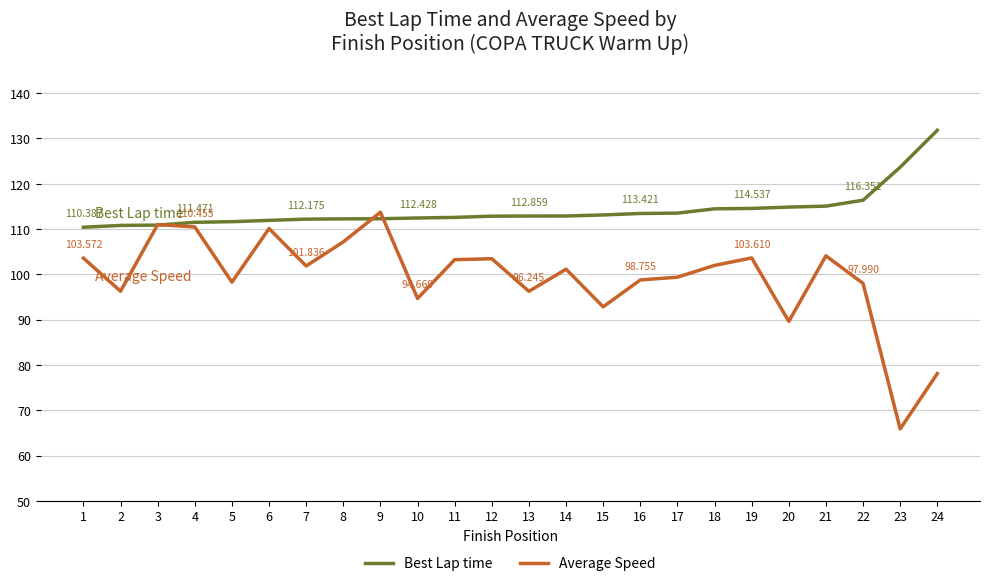

True or false: Average Speed and Best Lap time cross at least once.

True